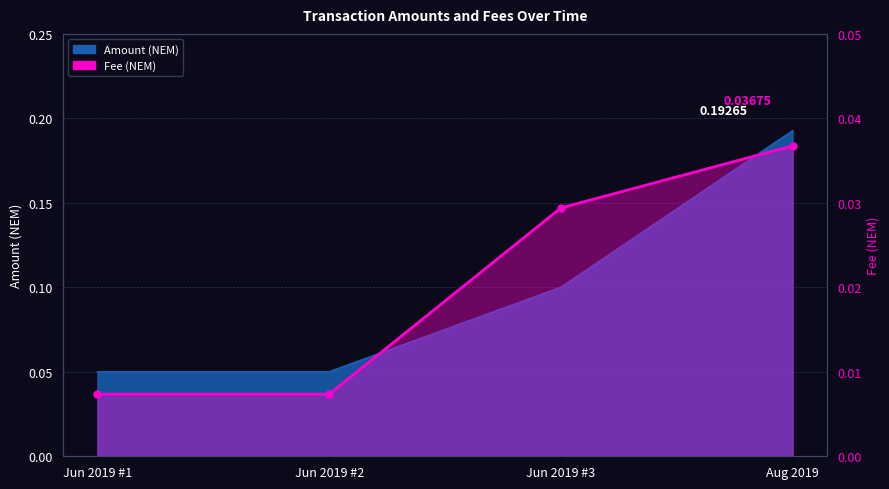

List the labels in order of value, largest first.

Aug 2019, Jun 2019 #3, Jun 2019 #1, Jun 2019 #2